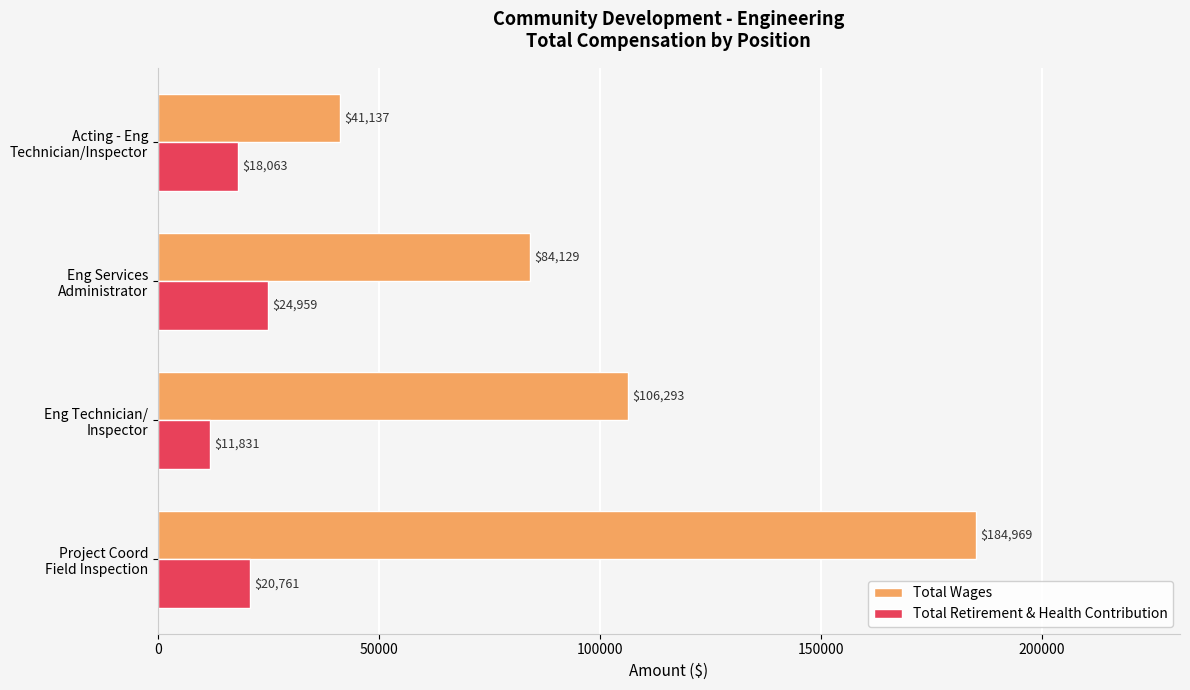

At which label is Total Retirement & Health Contribution closest to 18395?

Acting - Eng
Technician/Inspector